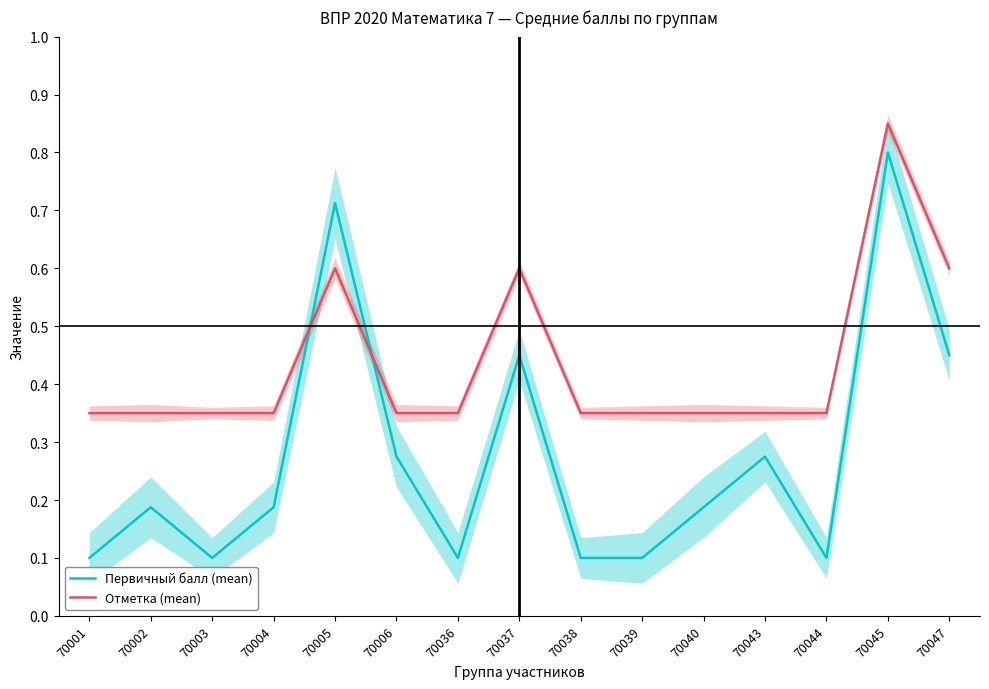

What is the value of the Первичный балл (mean) point at the 10th from the left?

0.1